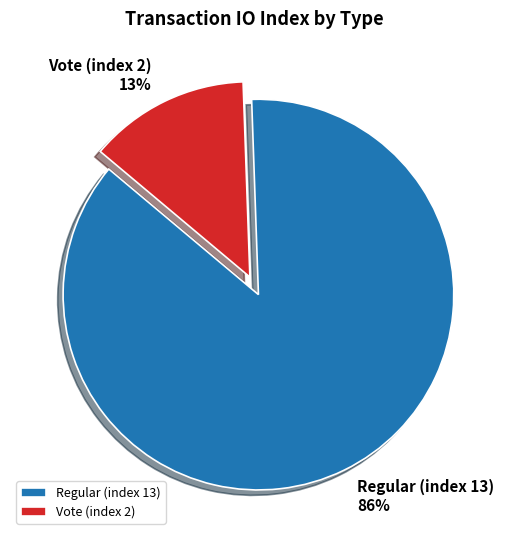

The Regular (index 13) slice represents 87% of the pie. True or false?

True